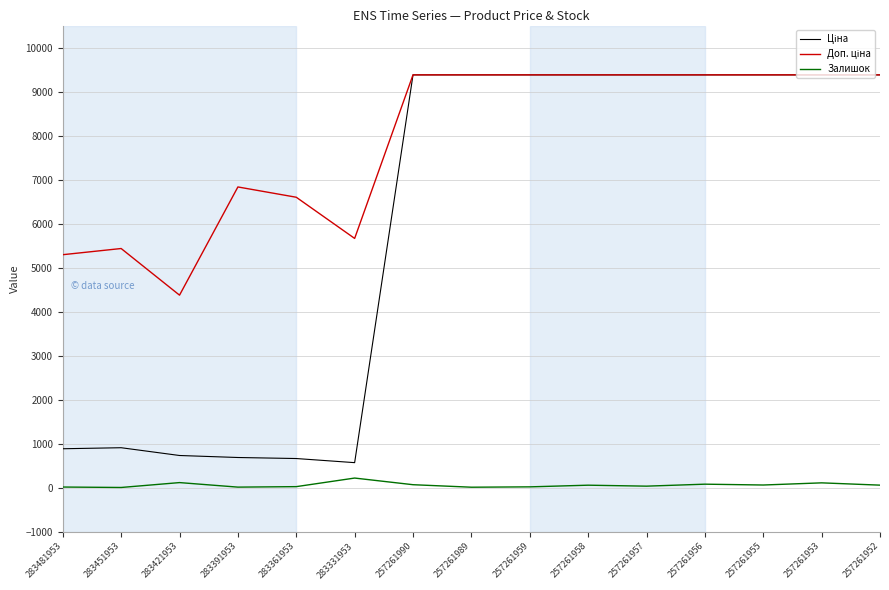

At how many categories does at least one series exceed 8247?

9